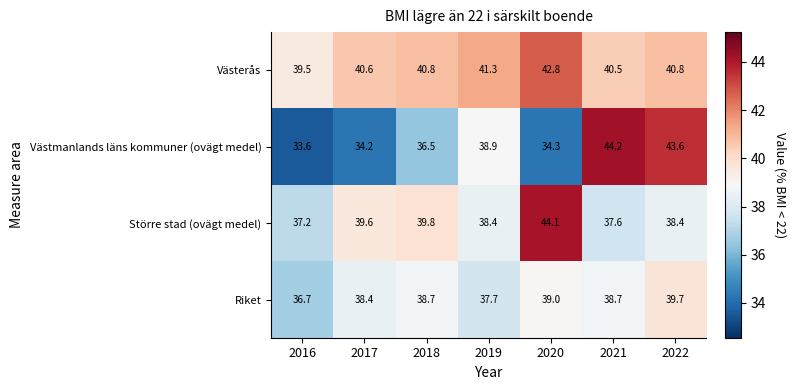

Rank the series at 2020 from highest to lowest value.

Större stad (ovägt medel), Västerås, Riket, Västmanlands läns kommuner (ovägt medel)